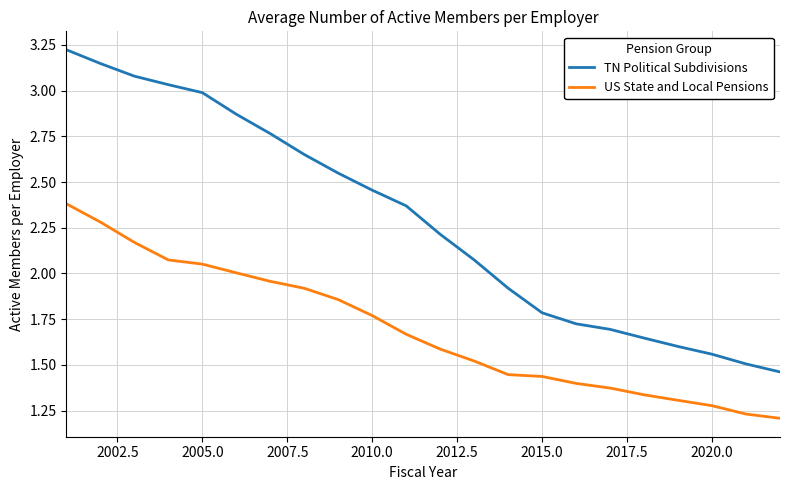

Which series has the widest spread of values?

TN Political Subdivisions